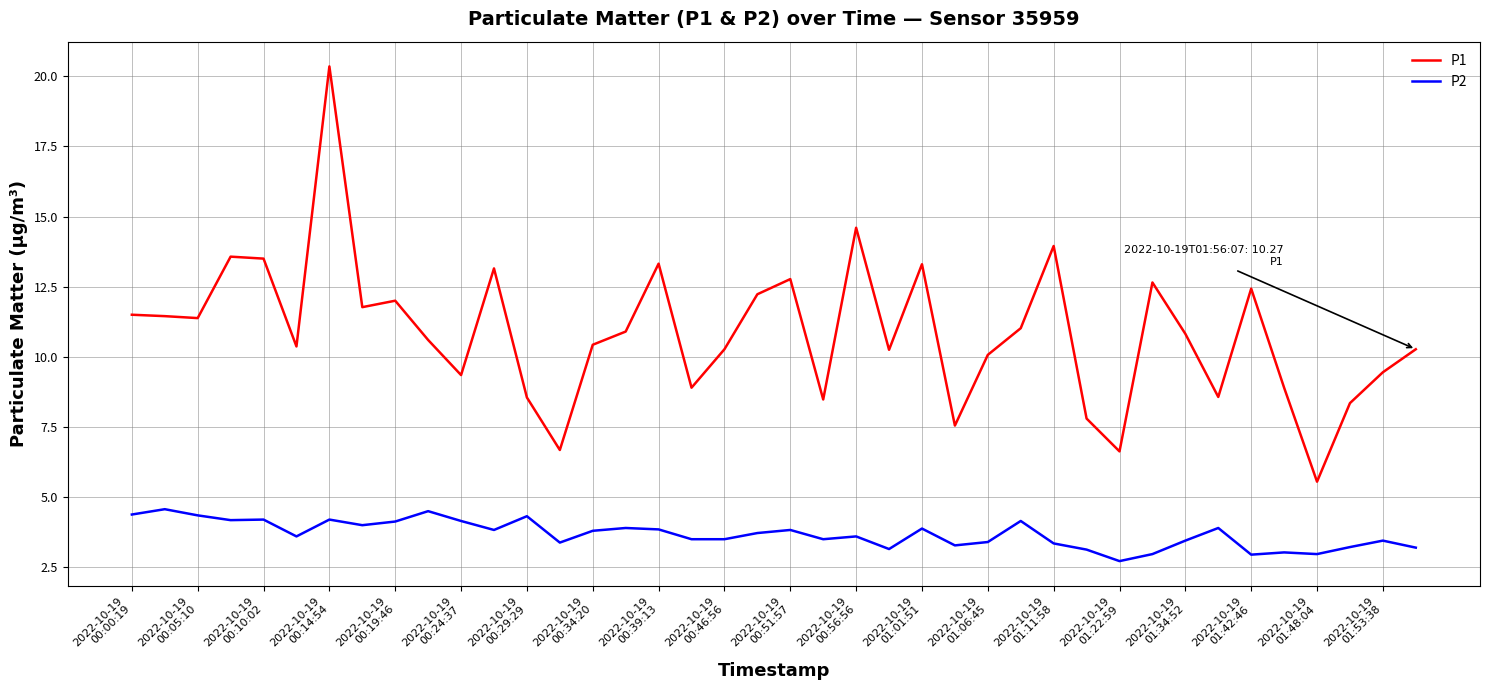

What is the smallest value displayed?

2.7